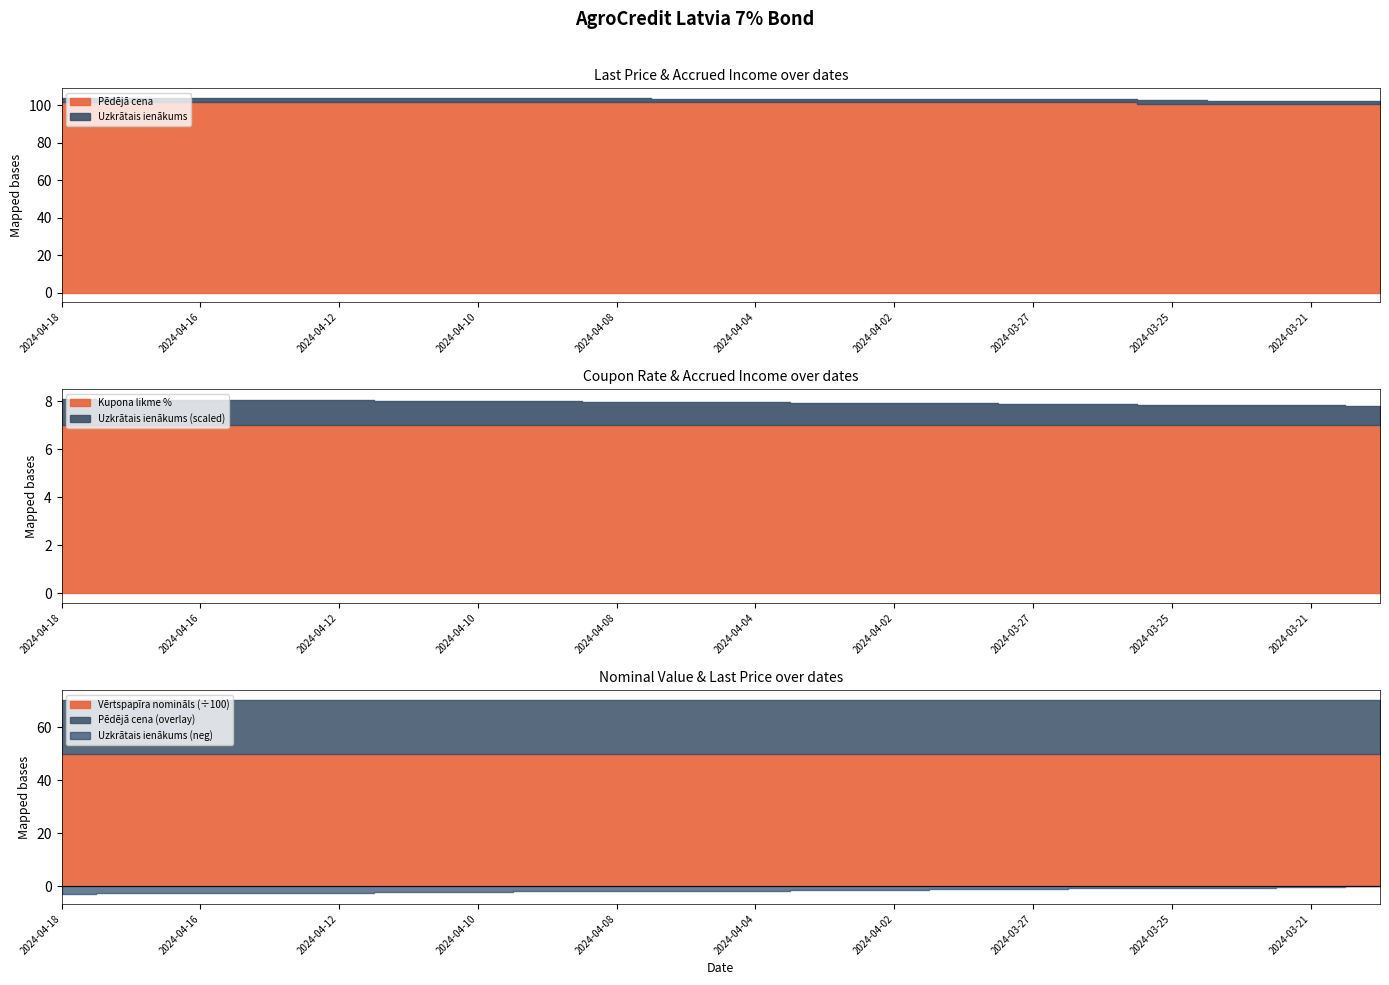

What is the value of the Vērtspapīra nomināls point at the 17th from the left?

5000.0